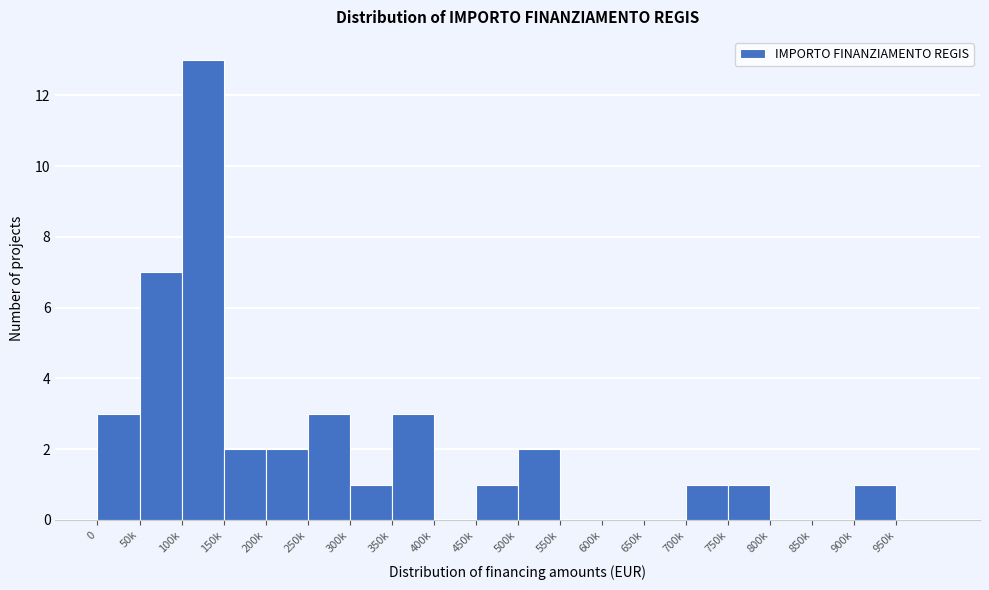

Reading left to right, transcribe all the data shown in this chart.

0=3	50k=7	100k=13	150k=2	200k=2	250k=3	300k=1	350k=3	400k=0	450k=1	500k=2	550k=0	600k=0	650k=0	700k=1	750k=1	800k=0	850k=0	900k=1	950k=0